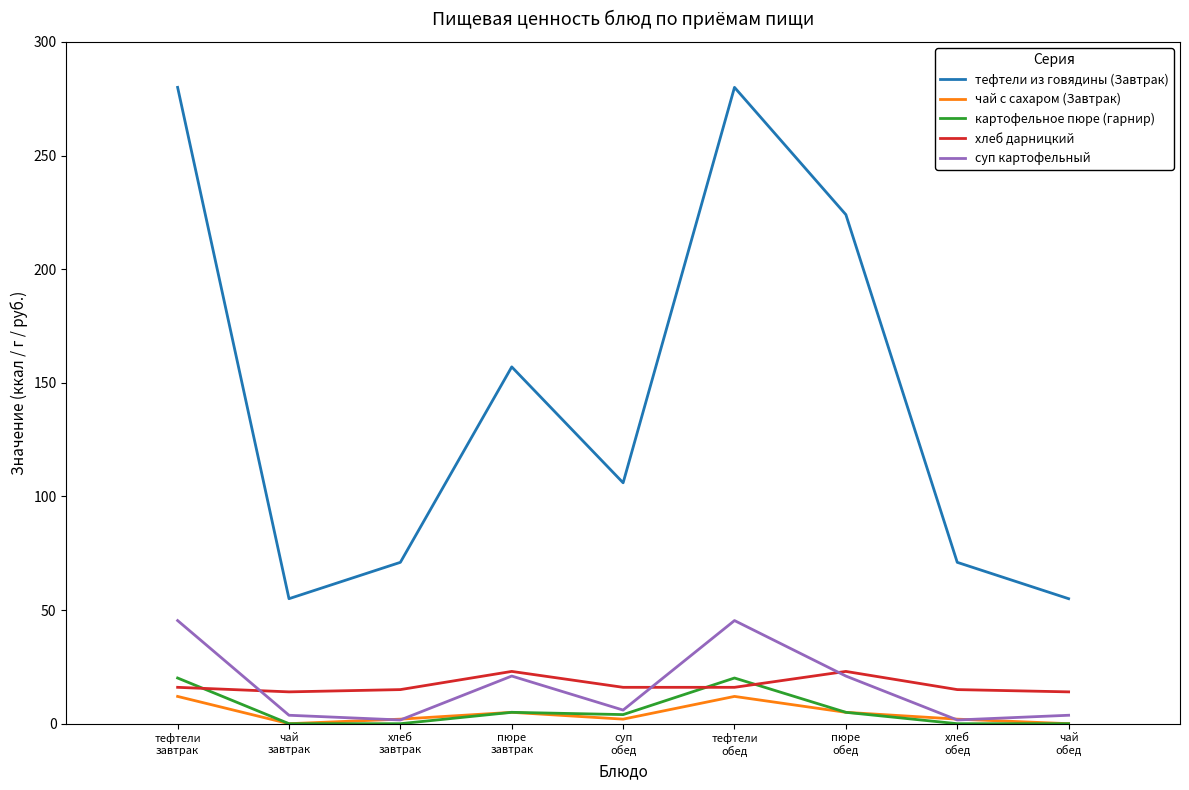

What is the difference between the чай с сахаром (Завтрак) values at пюре
завтрак and тефтели
завтрак?

7.0